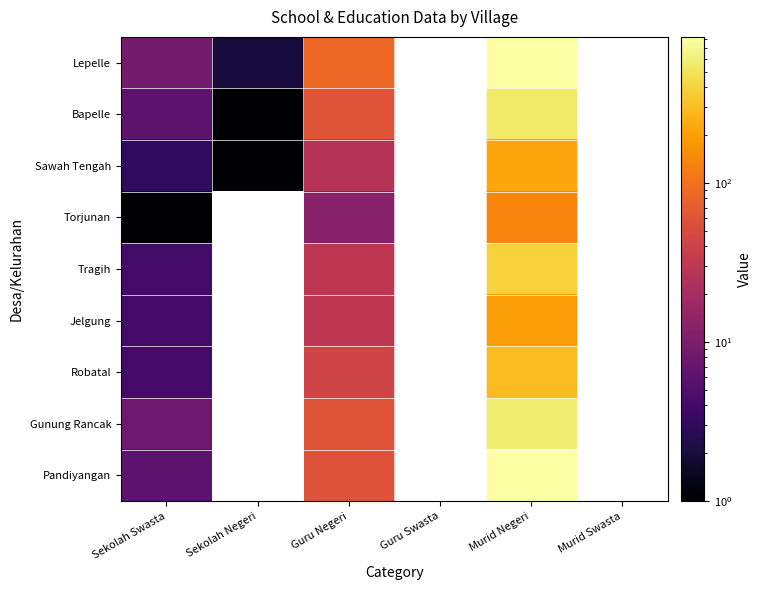

What is the difference between the highest and lowest values at Murid Negeri?

689.0